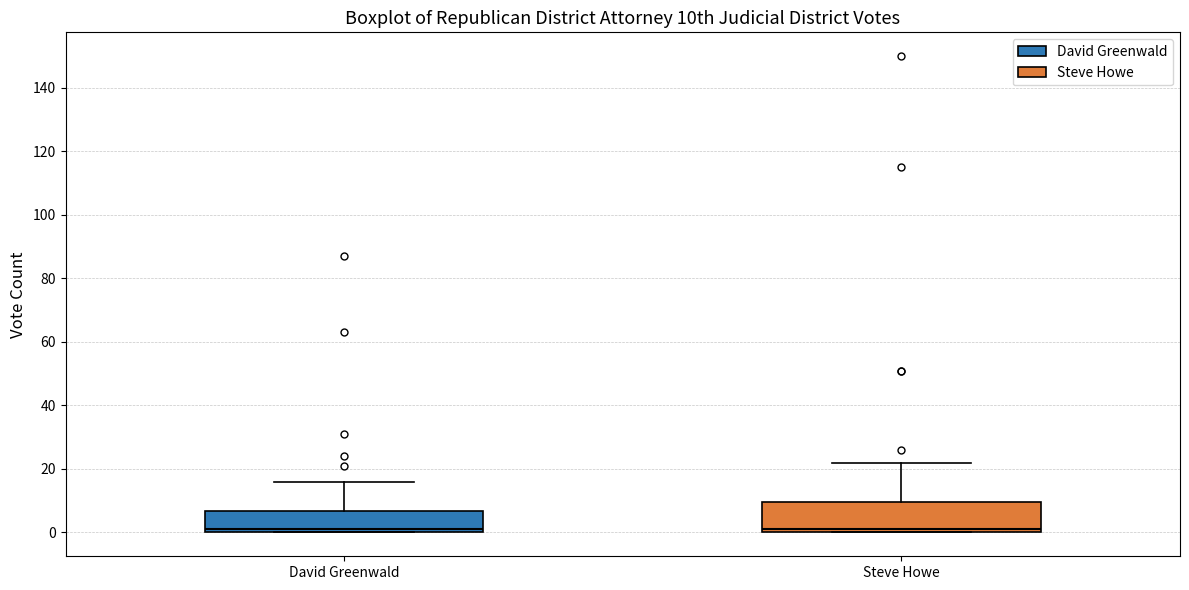

Which box is the tallest, from its lower edge to its upper edge?

Steve Howe